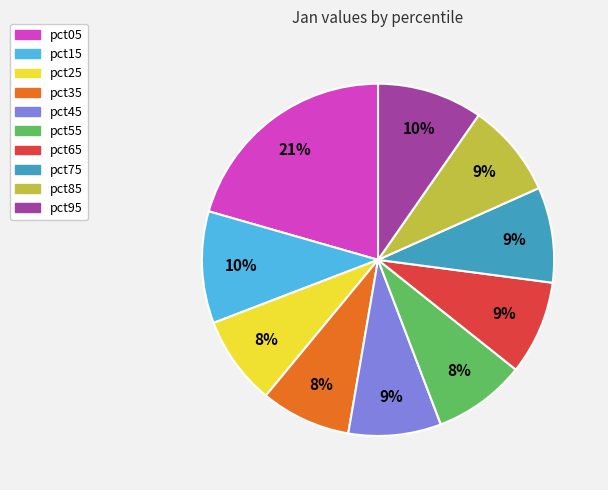

Does any single category account for the majority?

No